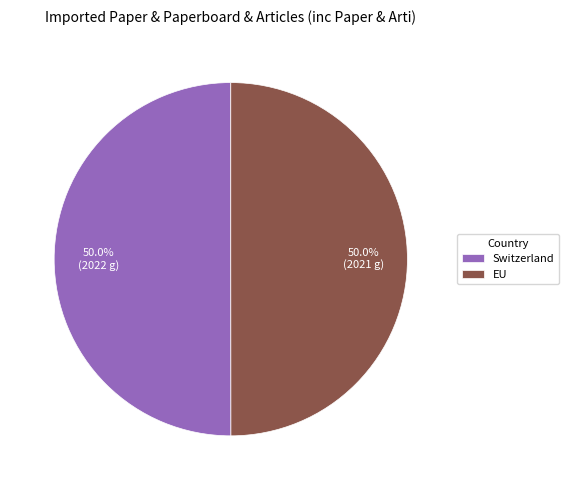

Combined, what portion of the pie is EU and Switzerland?

100.0%